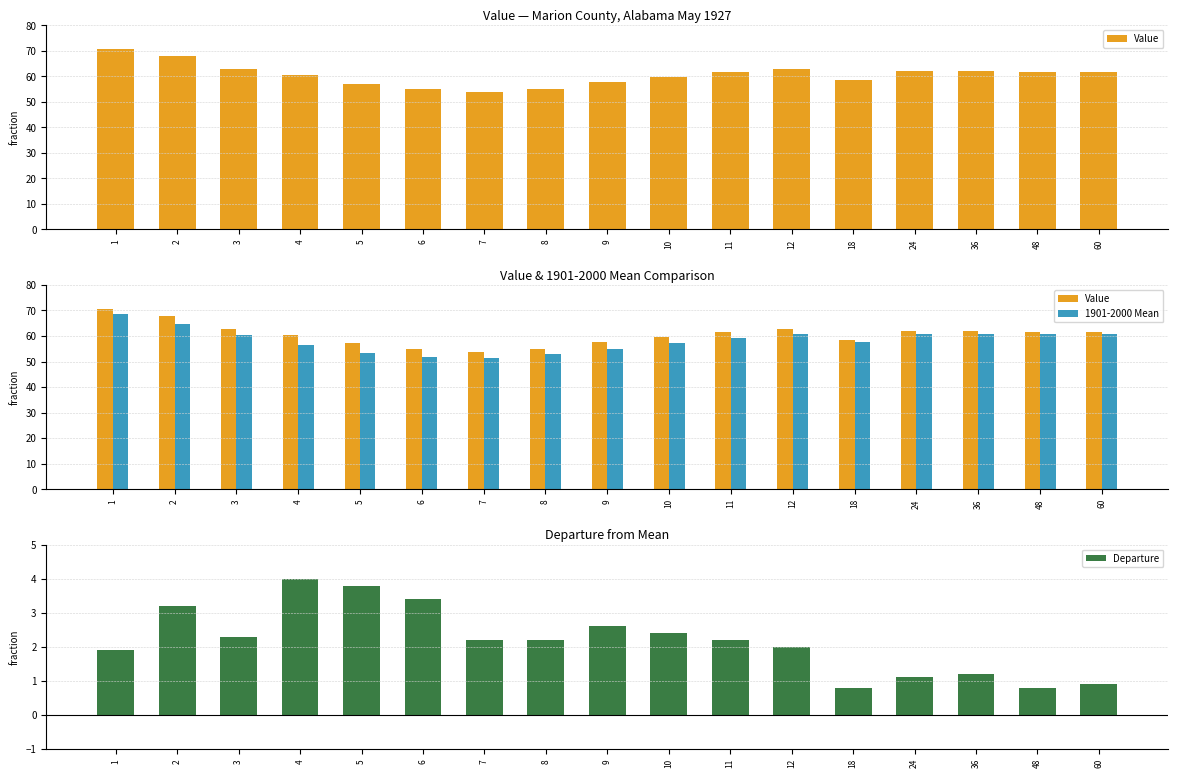

What is the average value of the 1901-2000 Mean series?

58.4